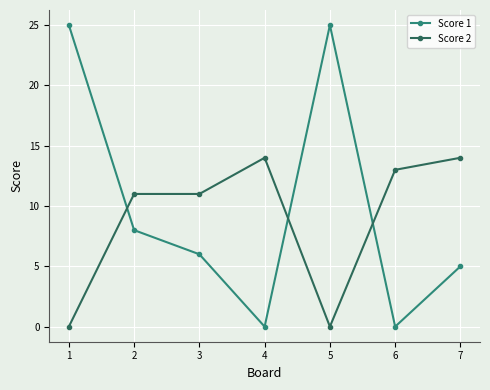

At which category does Score 1 reach its first local peak?

5